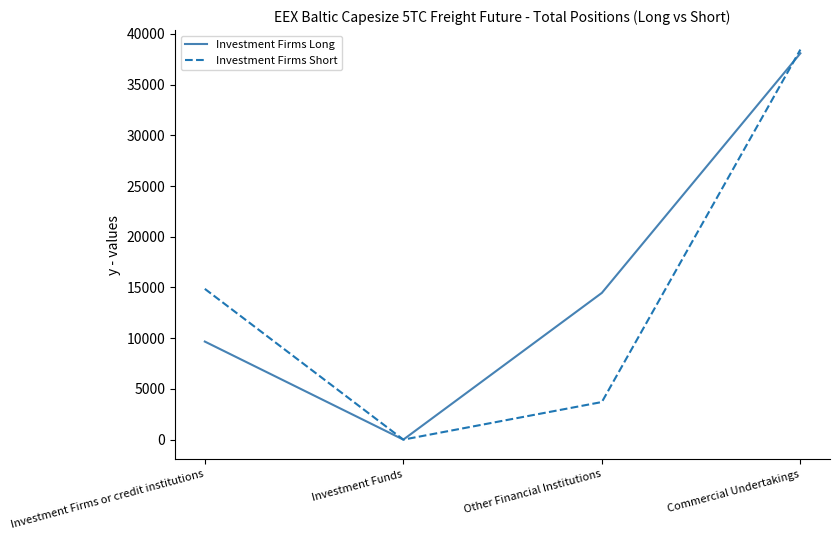

True or false: Investment Firms Short has more than 1 interior local peaks.

False